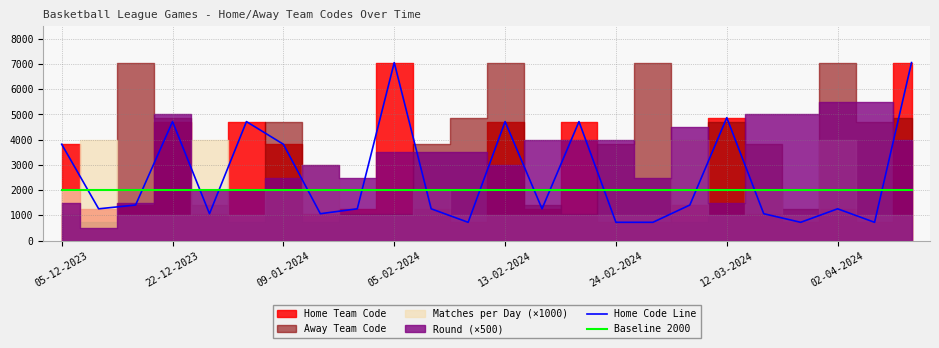

Which category has the lowest value in the Baseline 2000 series?

05-12-2023